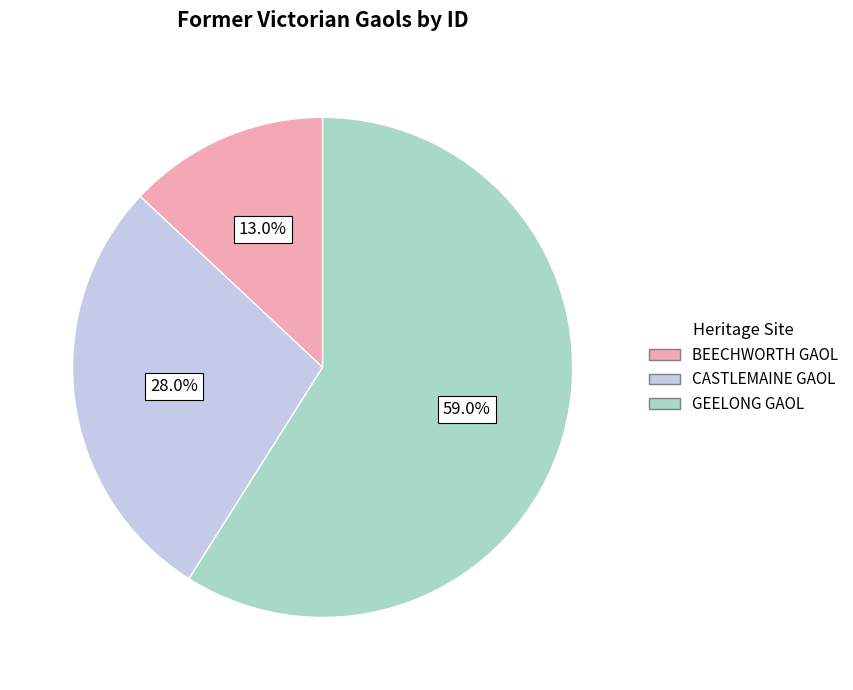

Is there any slice that represents more than half of the pie?

Yes